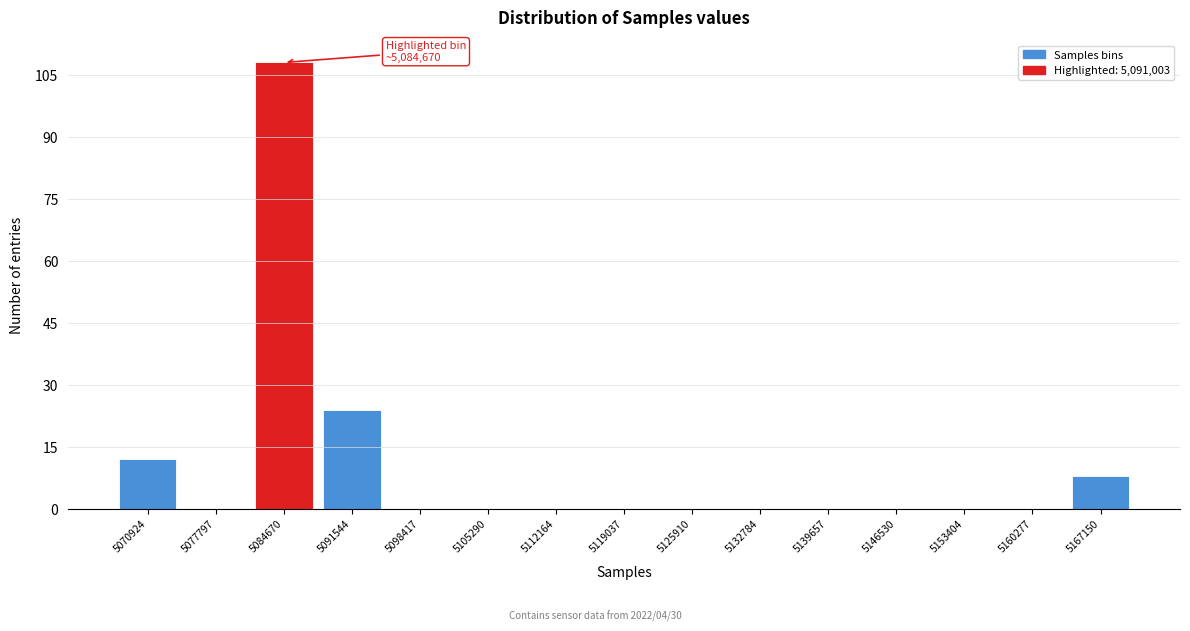

Reading left to right, extract all data points from this chart.

5070924=12	5077797=0	5084670=108	5091544=24	5098417=0	5105290=0	5112164=0	5119037=0	5125910=0	5132784=0	5139657=0	5146530=0	5153404=0	5160277=0	5167150=8